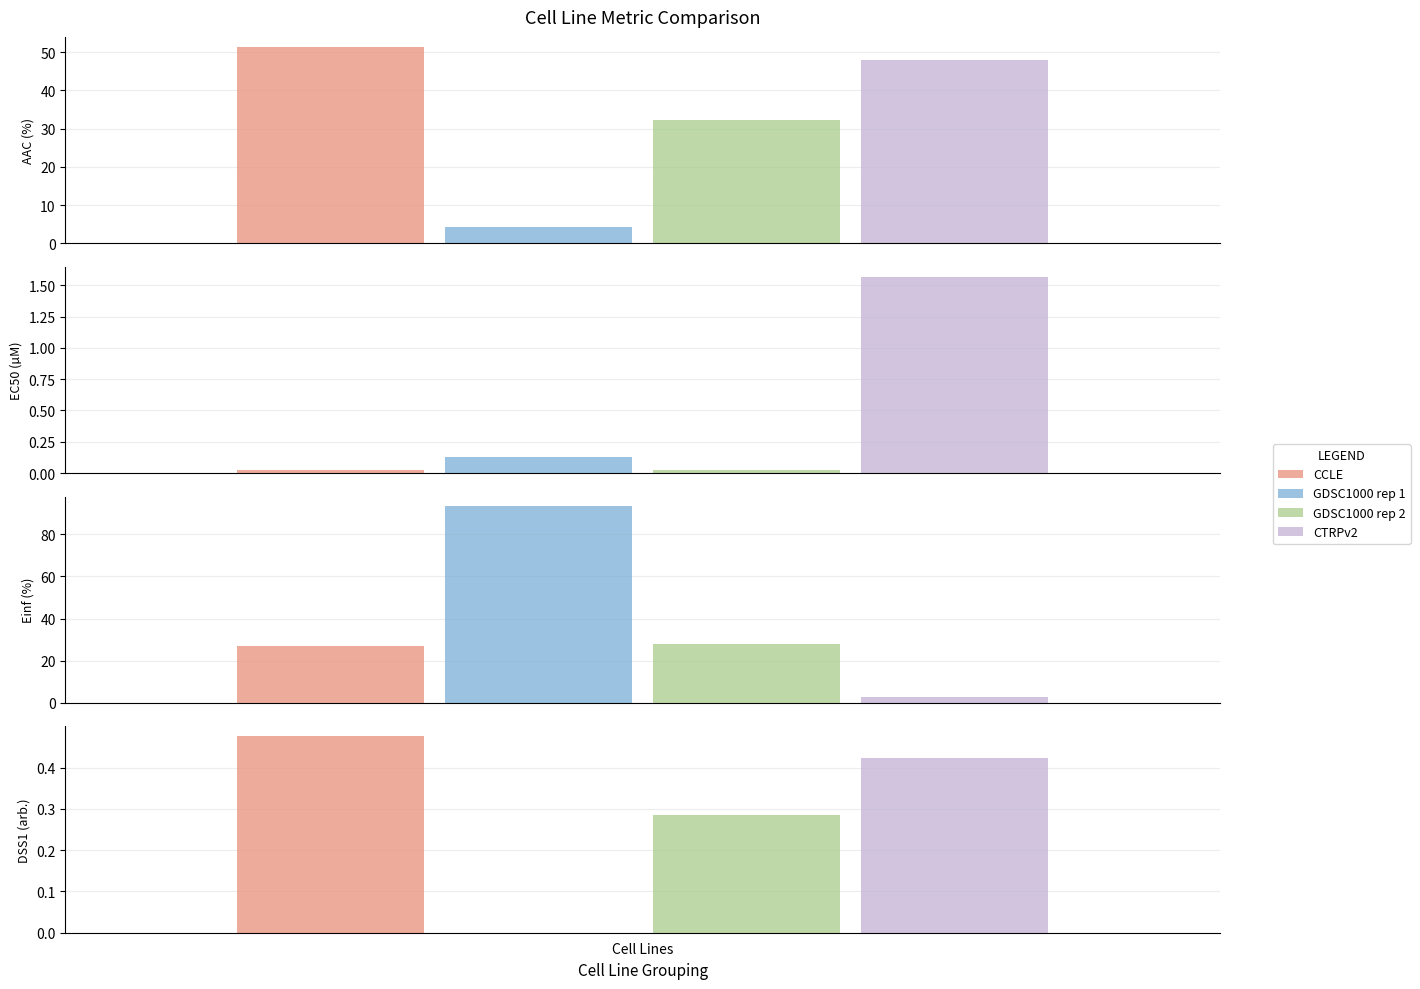

Where is AAC (%) nearest to the value 27?

GDSC1000 rep 2